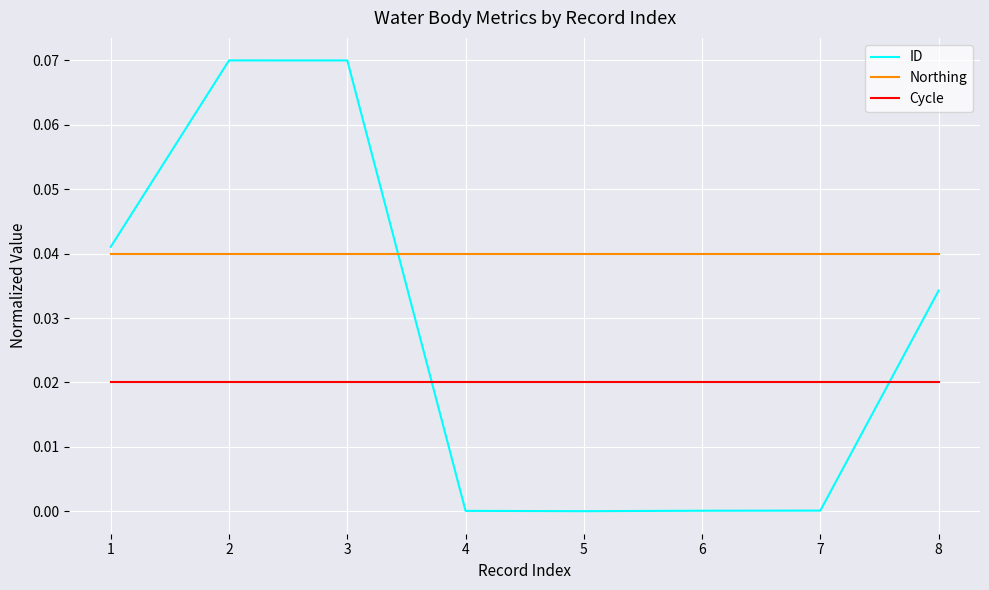

Which series has the largest range (max minus min)?

ID